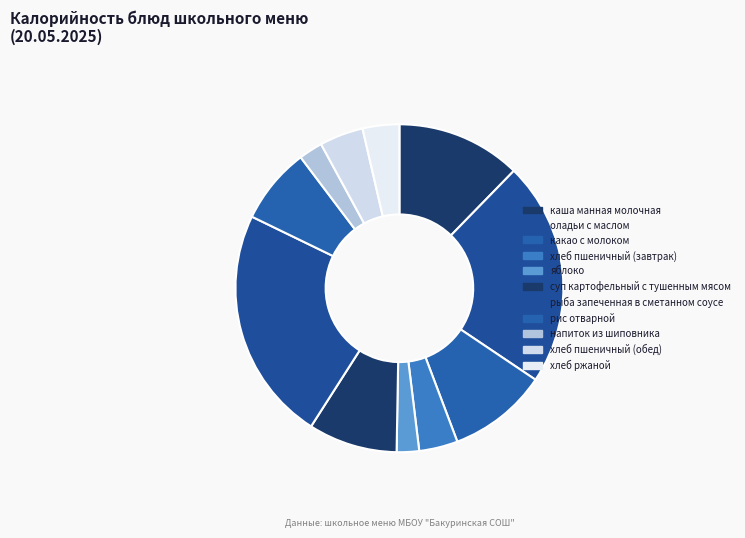

How many slices are in this pie chart?

11